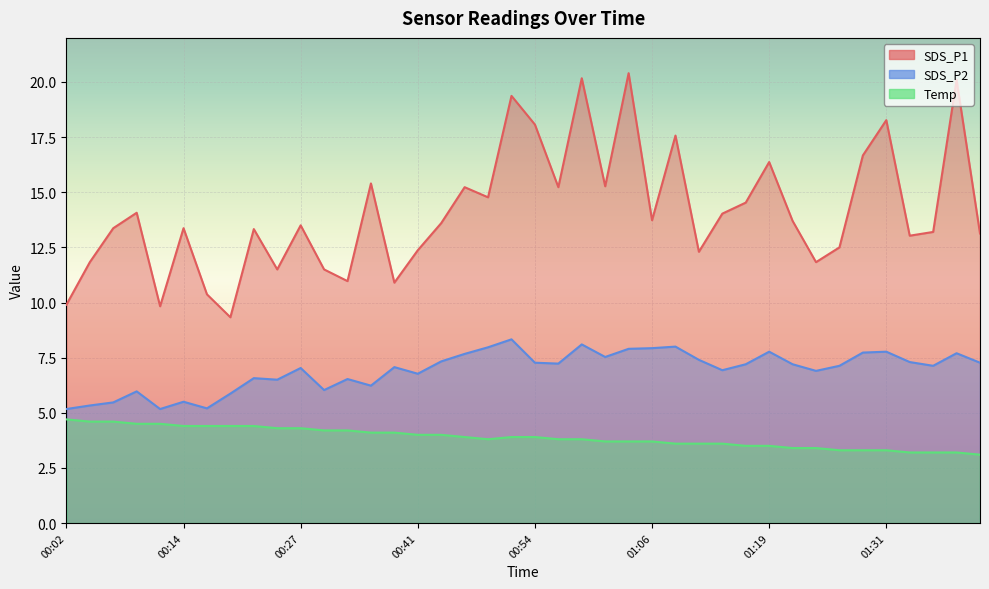

What is the label of the 6th point from the right?

01:29